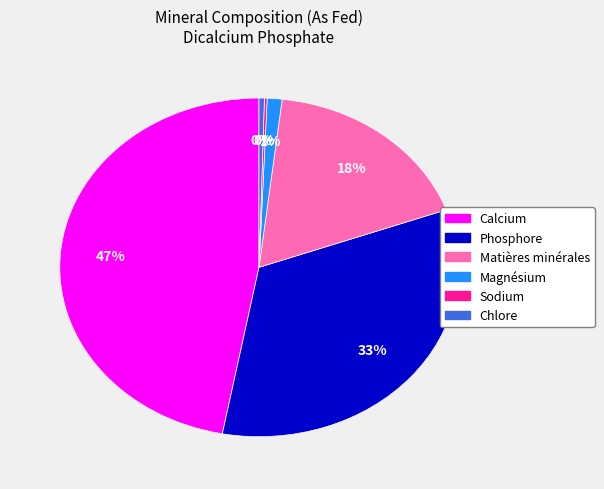

Do Matières minérales and Calcium together represent more than half of the pie?

Yes